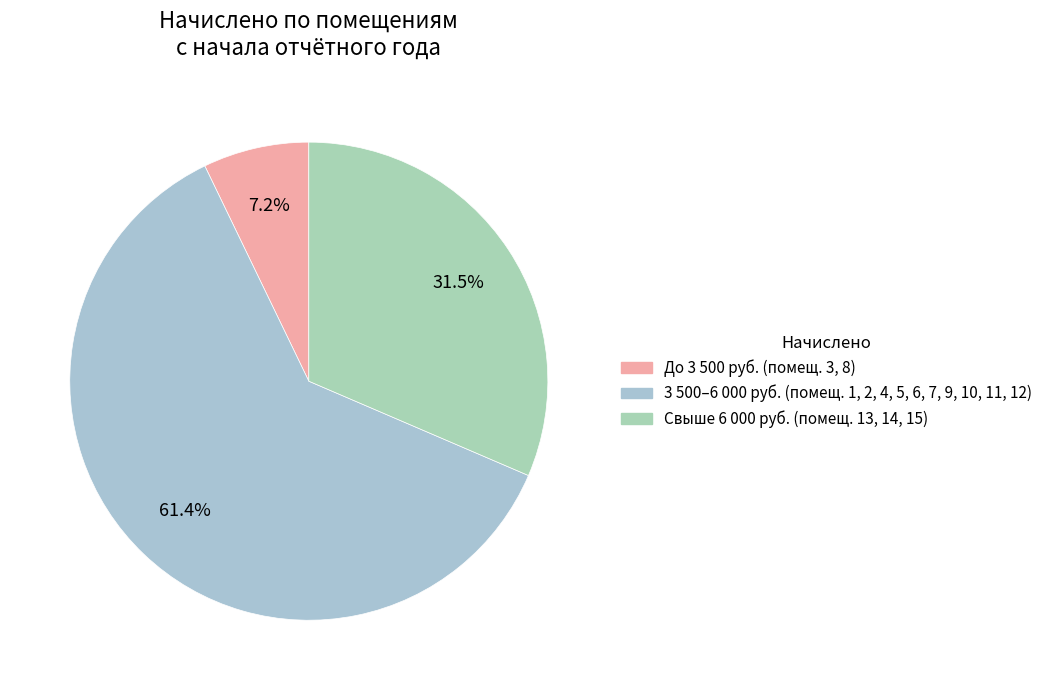

Count the number of slices in the pie.

3